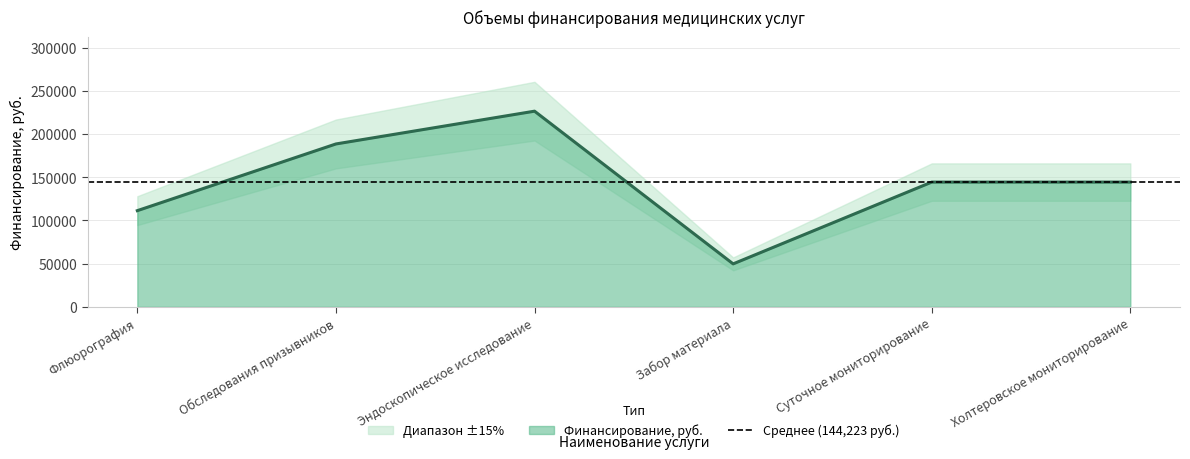

How many lines are shown in the chart?

1